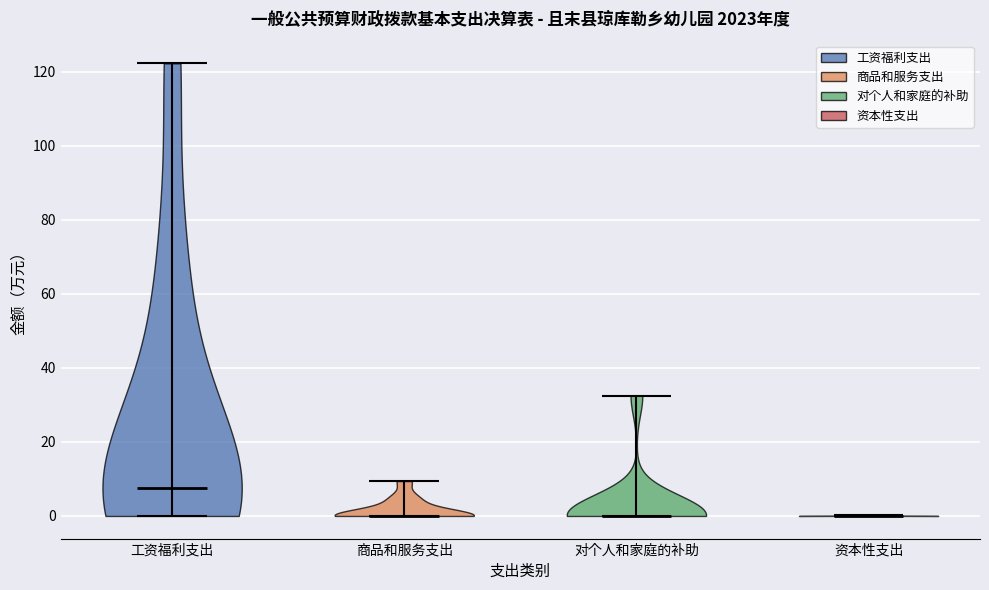

Reading left to right, read every violin against the y-axis: where its median line is, and the lowest and highest points it reaches. The values are not printed on the chart, so give them approximately, as read against the axis.

工资福利支出: median line 8, lowest point 0, highest point 122
商品和服务支出: median line 0, lowest point 0, highest point 10
对个人和家庭的补助: median line 0, lowest point 0, highest point 32
资本性支出: median line 0, lowest point 0, highest point 0